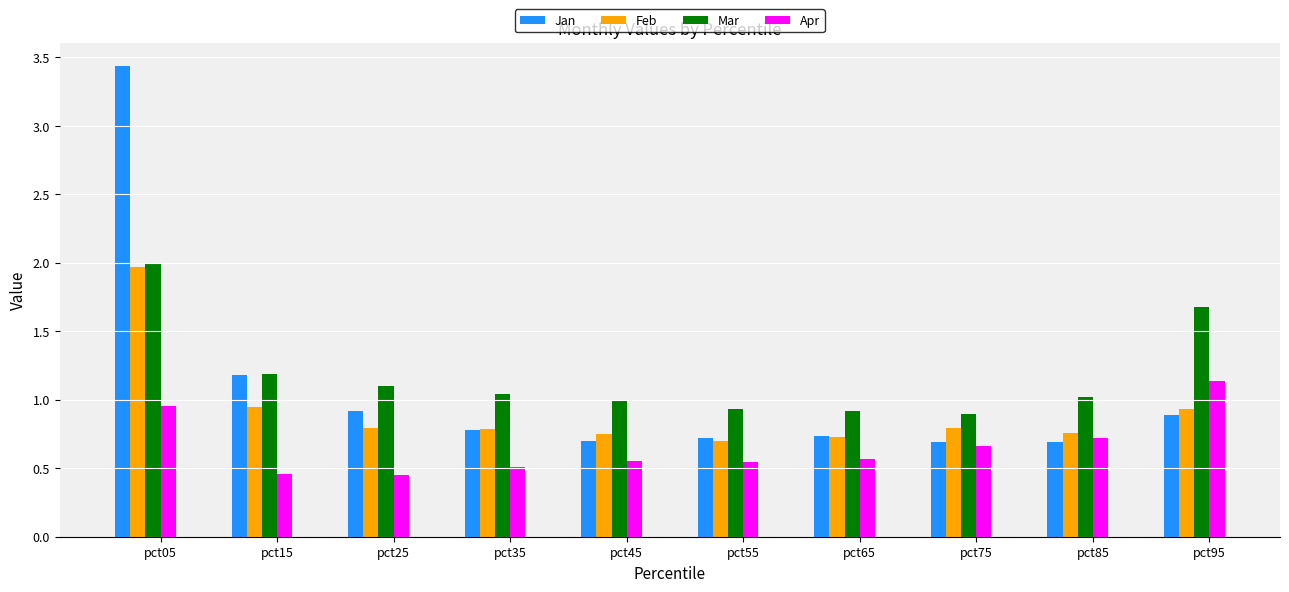

What is the total value across all series at pct95?

4.6